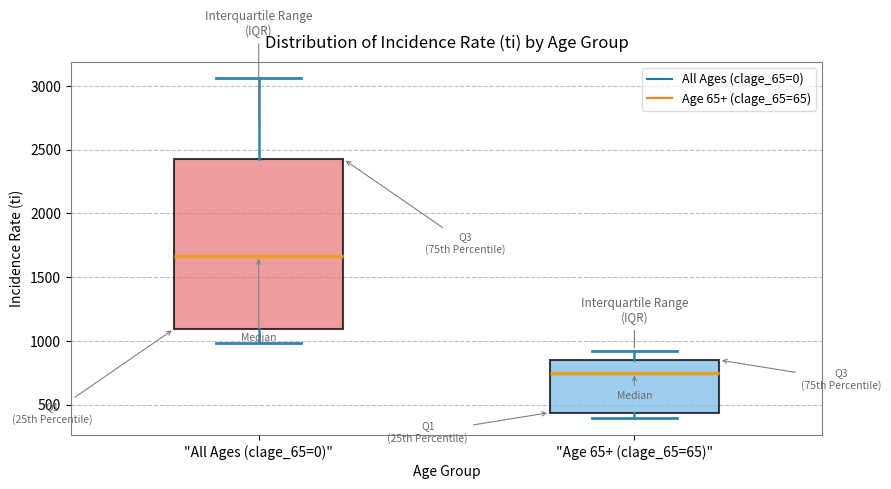

Comparing the boxes themselves (not the whiskers), which one is the tallest?

"All Ages (clage_65=0)"